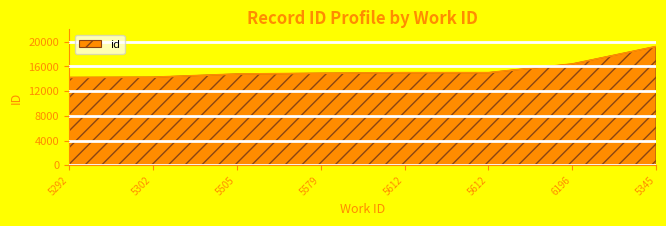

The chart shows a value of 14770 at 5505. True or false?

True